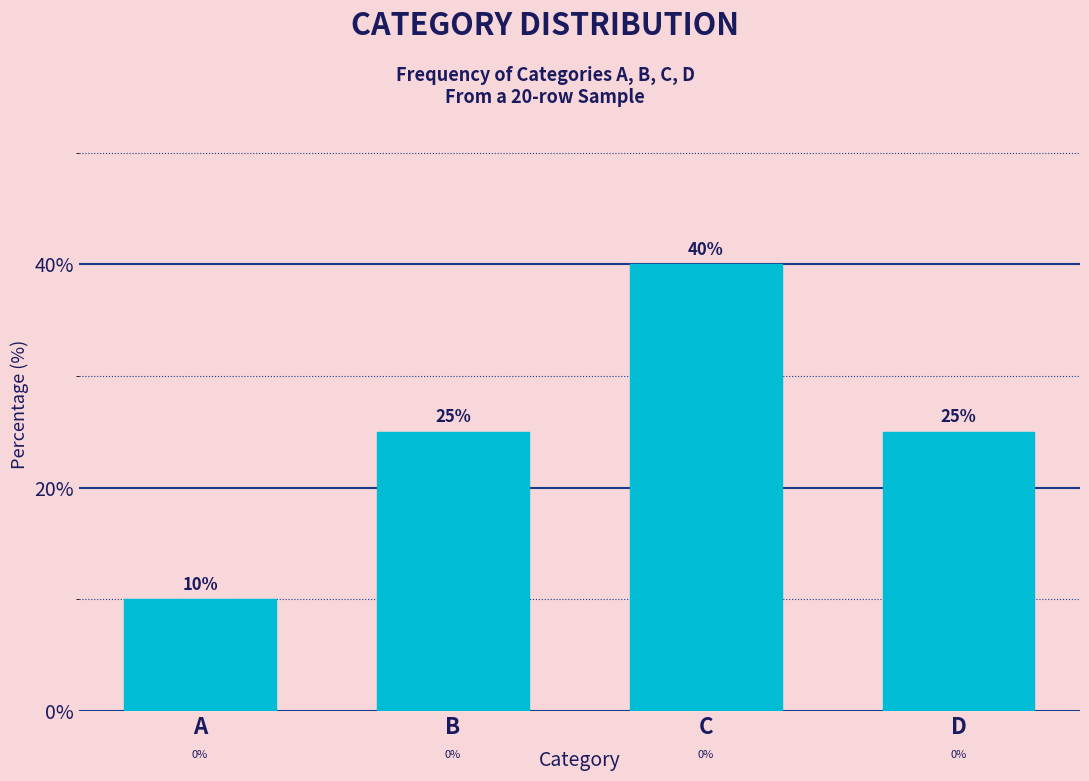

Reading right to left, transcribe all the data shown in this chart.

25	40	25	10